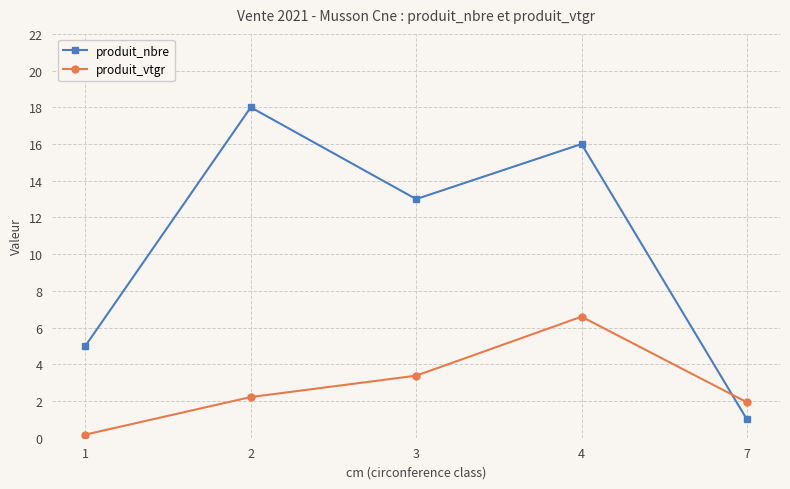

What is the sum of all produit_vtgr values?

14.3